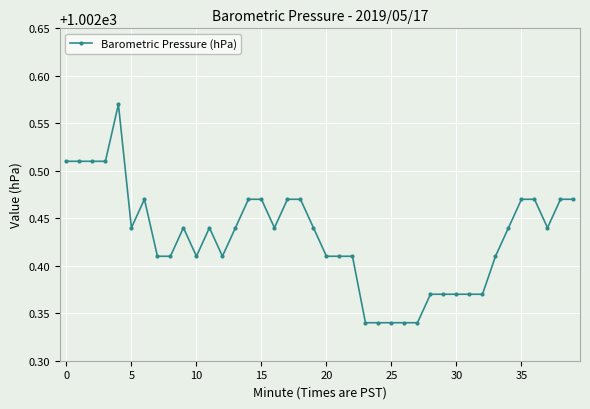

What is the sum of all values?

40097.2